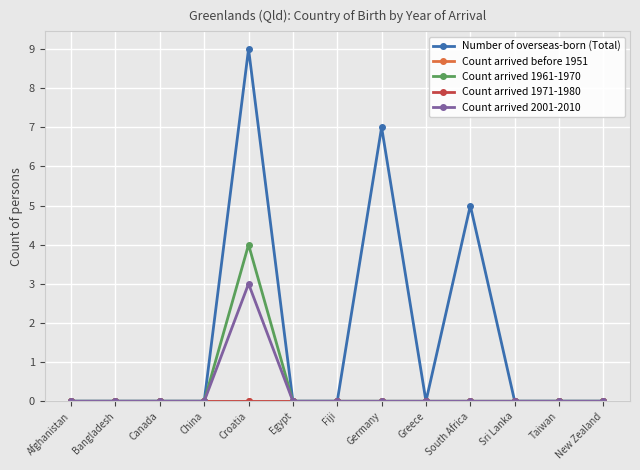

True or false: Count arrived 2001-2010 has more than 0 points higher than both neighbors.

True